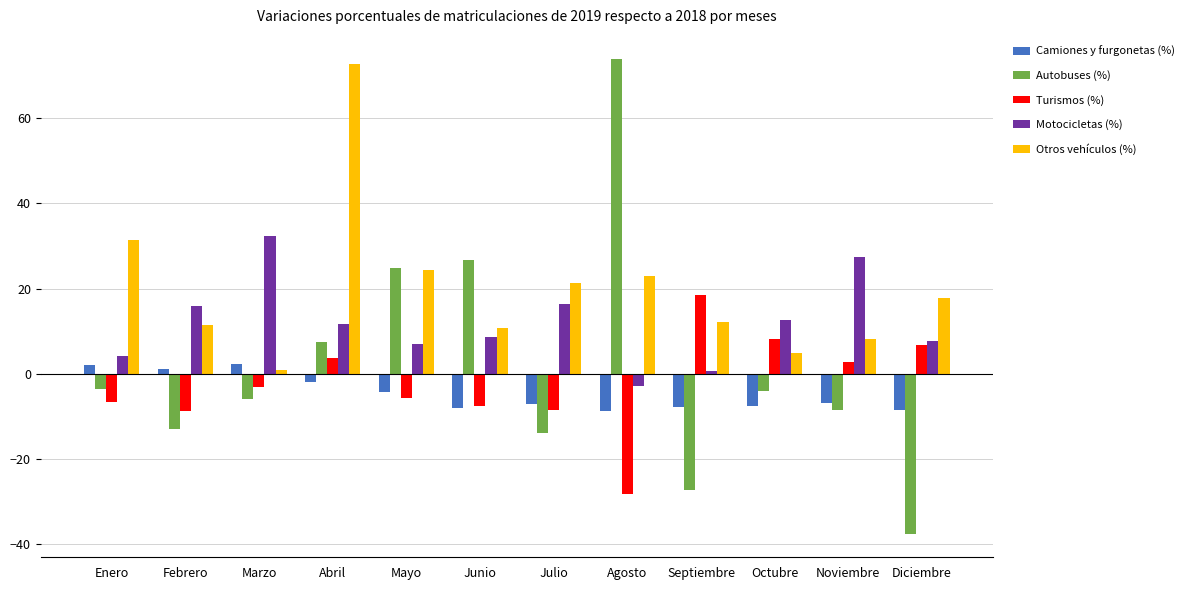

The Turismos (%) series shows -15.5 at Febrero. True or false?

False